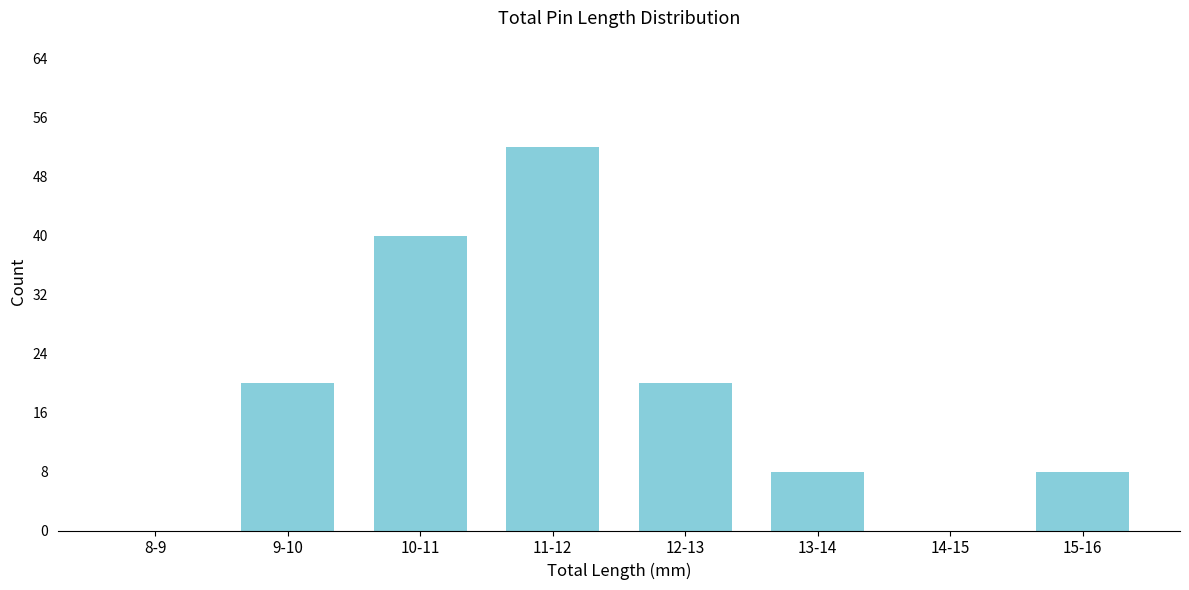

Reading right to left, list all the values displayed in this chart.

15-16=8	14-15=0	13-14=8	12-13=20	11-12=52	10-11=40	9-10=20	8-9=0